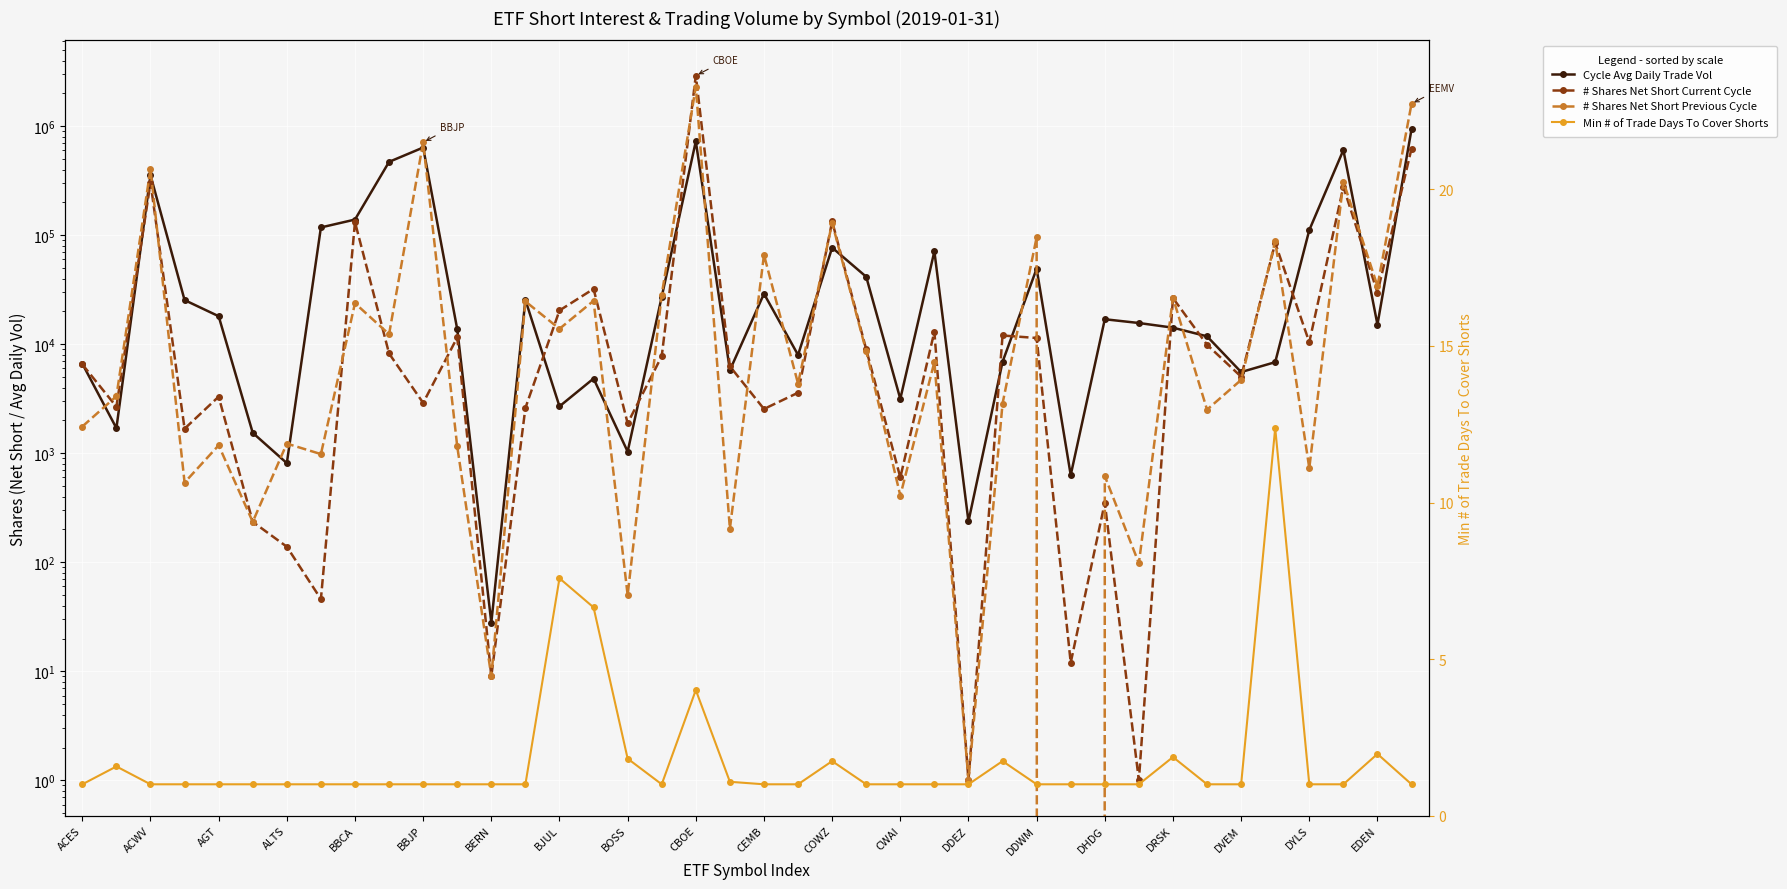

How many data points does each series have?

40